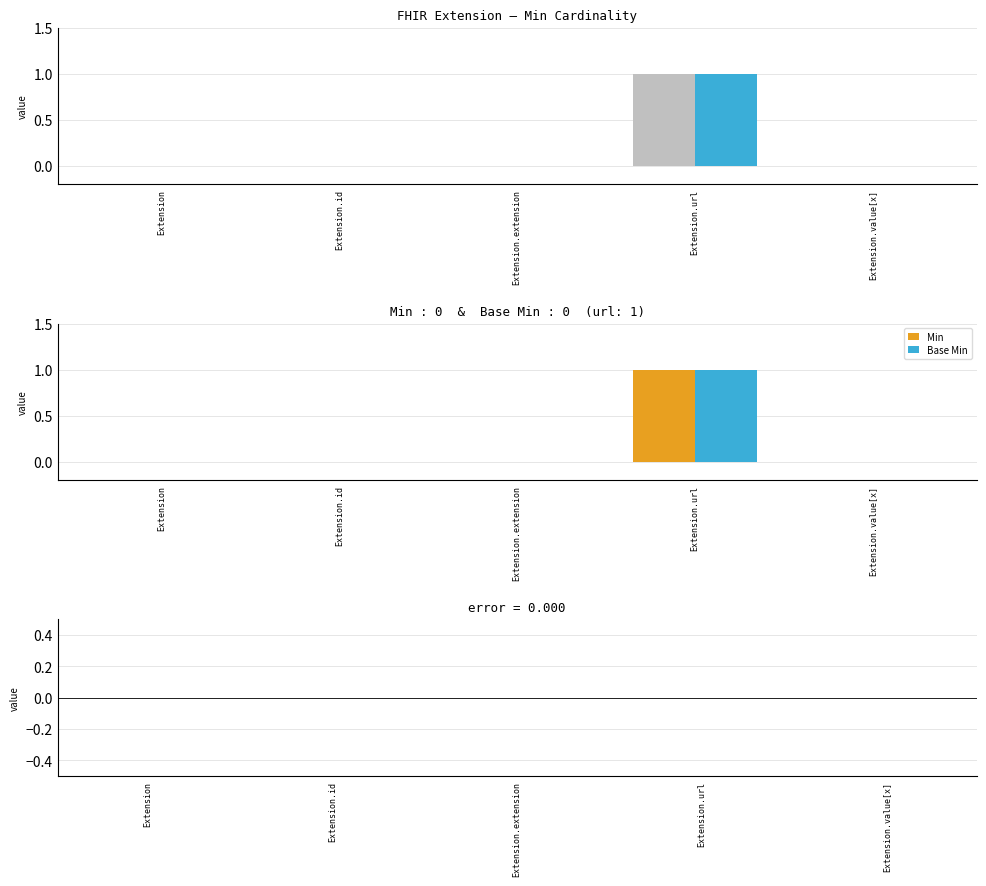

Rank the series at Extension.url from lowest to highest value.

Min − Base Min, Min, Base Min